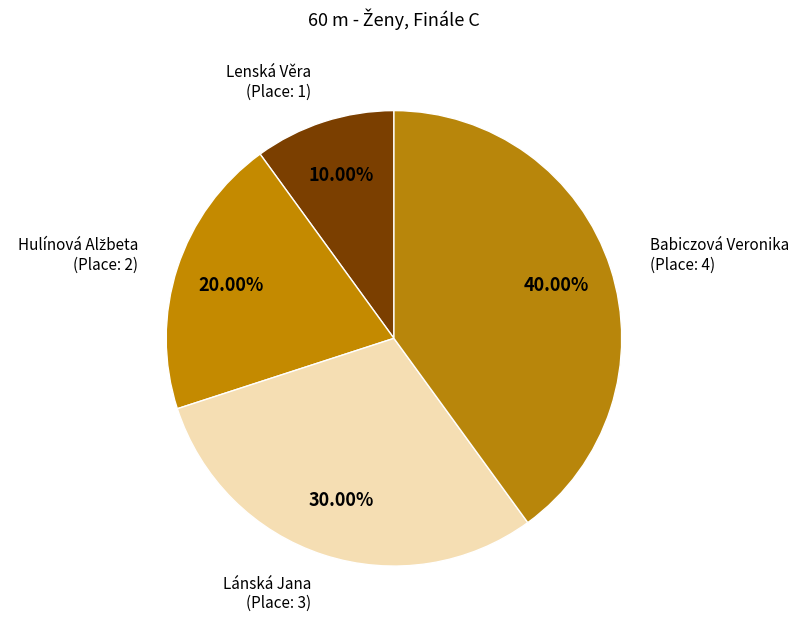

Count the number of slices in the pie.

4